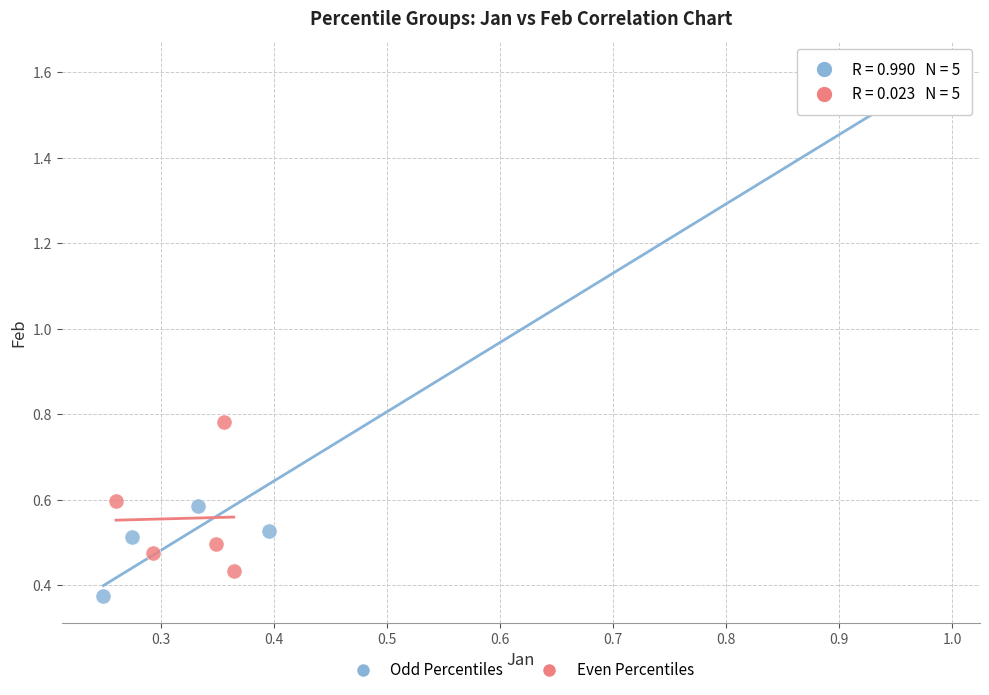

Which series reaches the minimum Y coordinate?

Odd Percentiles